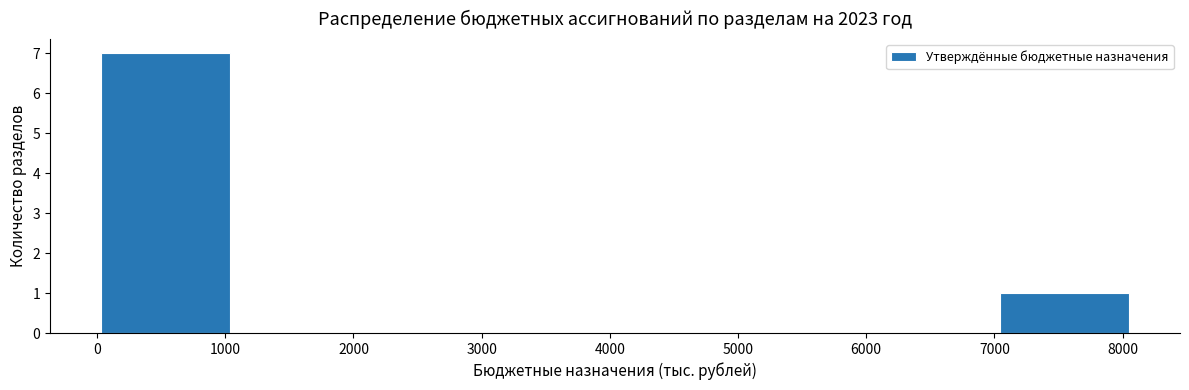

Reading left to right, transcribe this chart: for each bar, give the range it covers on the x-axis and its height. Neither the bar edges nor the heights are printed on the chart, so give them approximately, as read against the axes.

0 to 1000: 7
1000 to 2000: 0
2000 to 3000: 0
3000 to 4000: 0
4000 to 5000: 0
5000 to 6000: 0
6000 to 7000: 0
7000 to 8000: 1